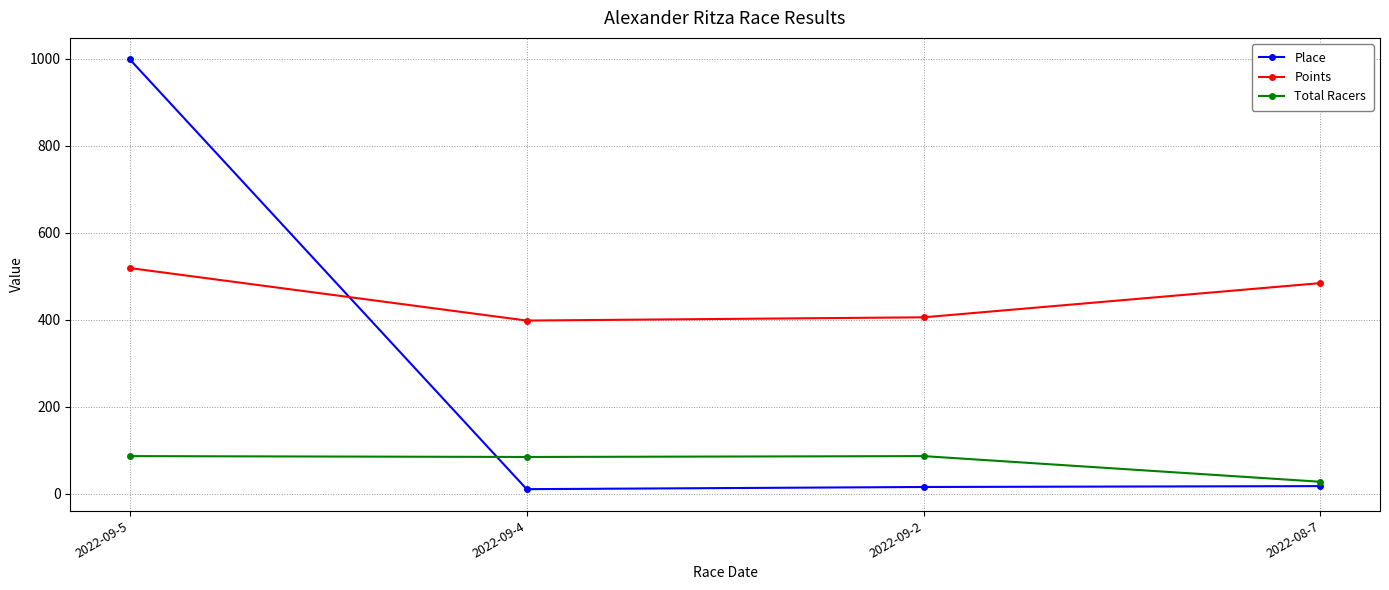

What is the total value across all series at 2022-09-5?

1605.3